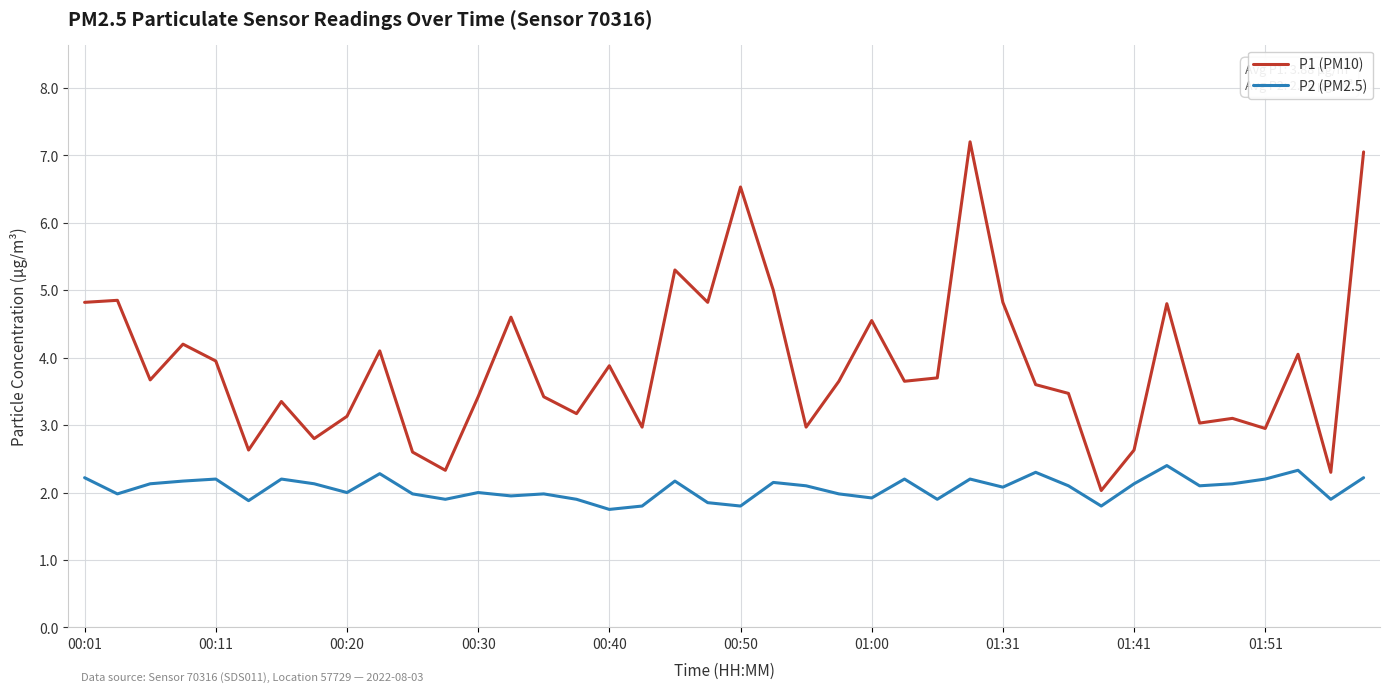

True or false: P1 (PM10) and P2 (PM2.5) intersect in this chart.

False